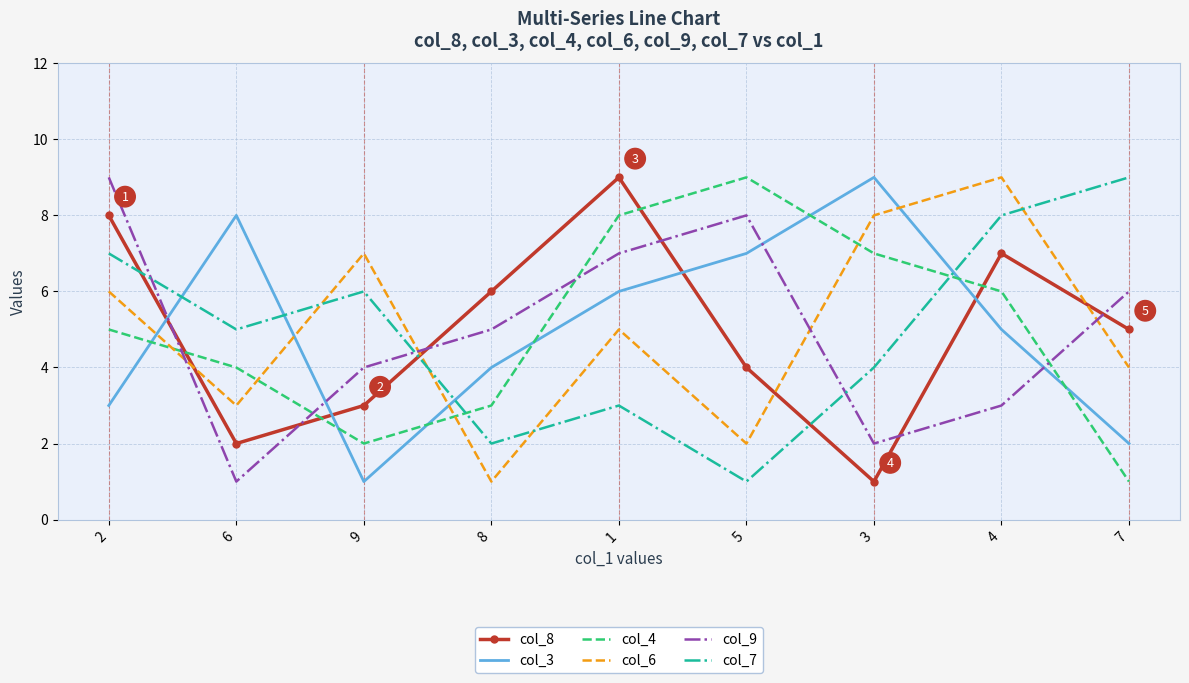

After their last crossing, which series has the higher values: col_3 or col_6?

col_6